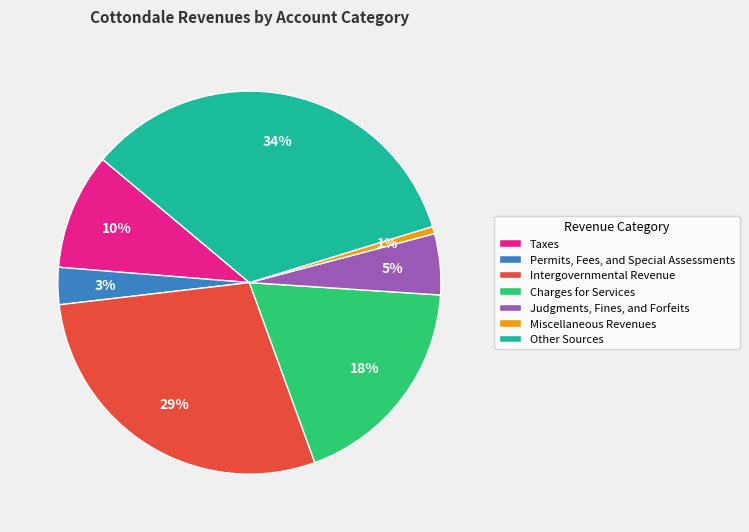

Is the sum of Judgments, Fines, and Forfeits and Permits, Fees, and Special Assessments greater than half?

No